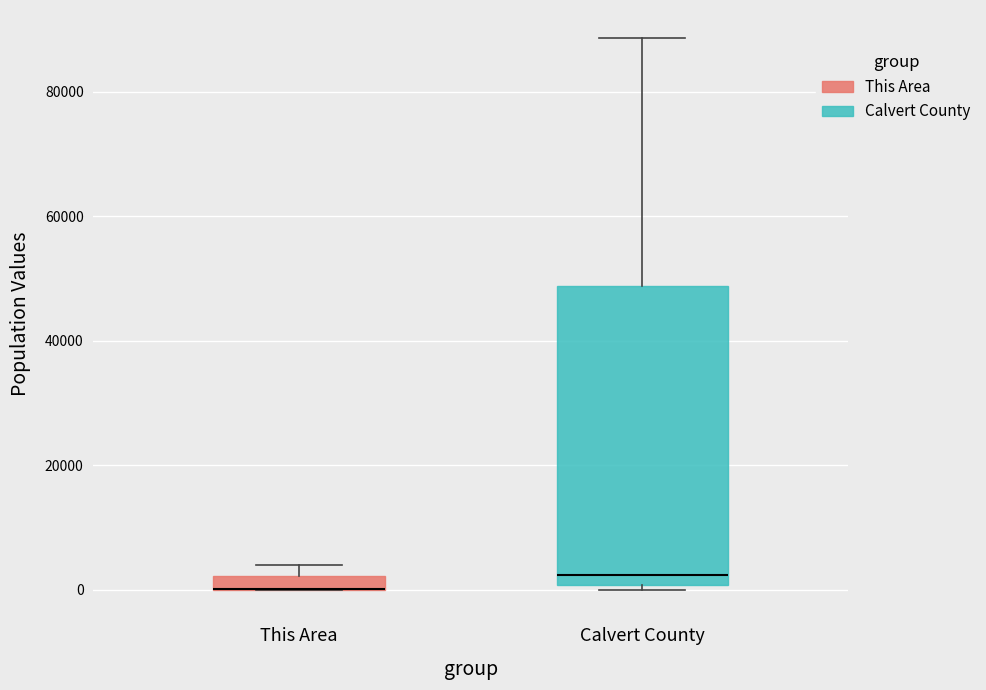

Which box is the tallest, from its lower edge to its upper edge?

Calvert County